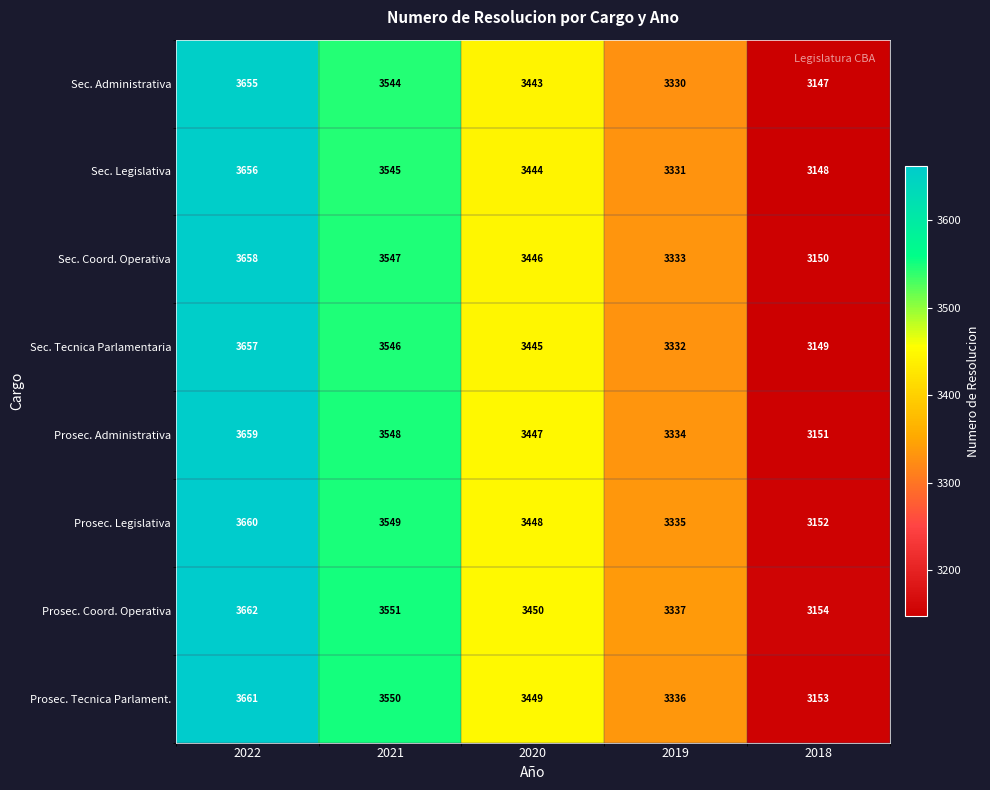

What is the minimum value shown in the chart?

3147